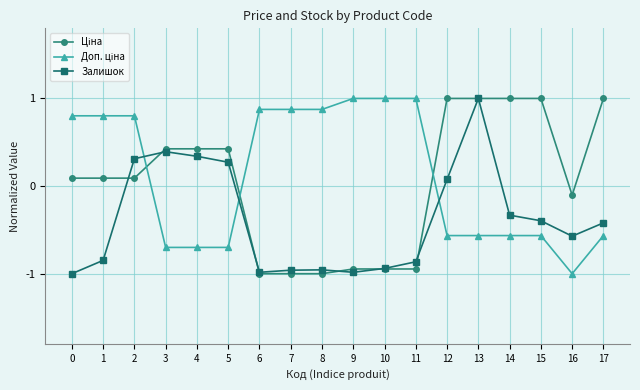

At how many categories does at least one series exceed 0?

17